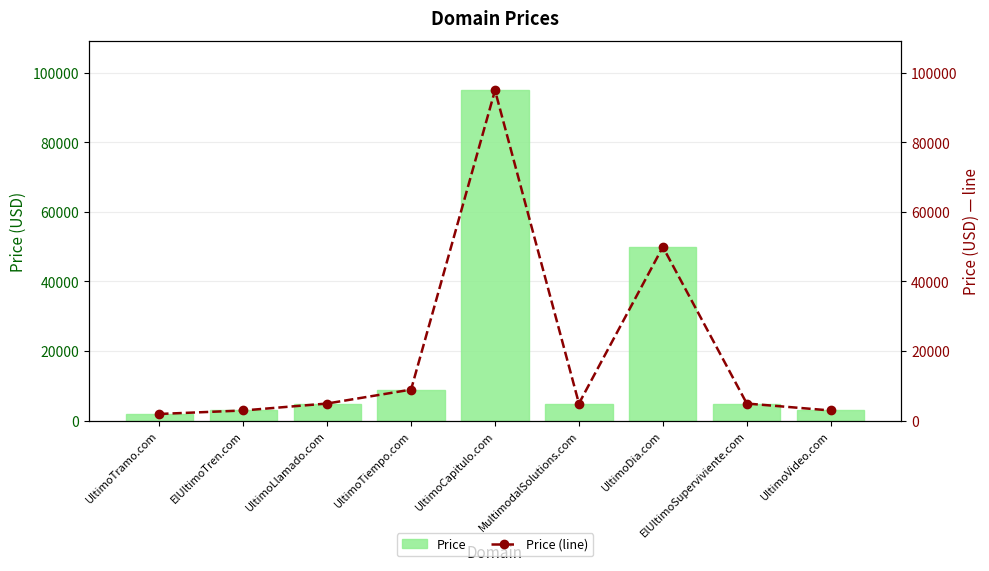

How many values in the Price (line) series are below 4888?

3